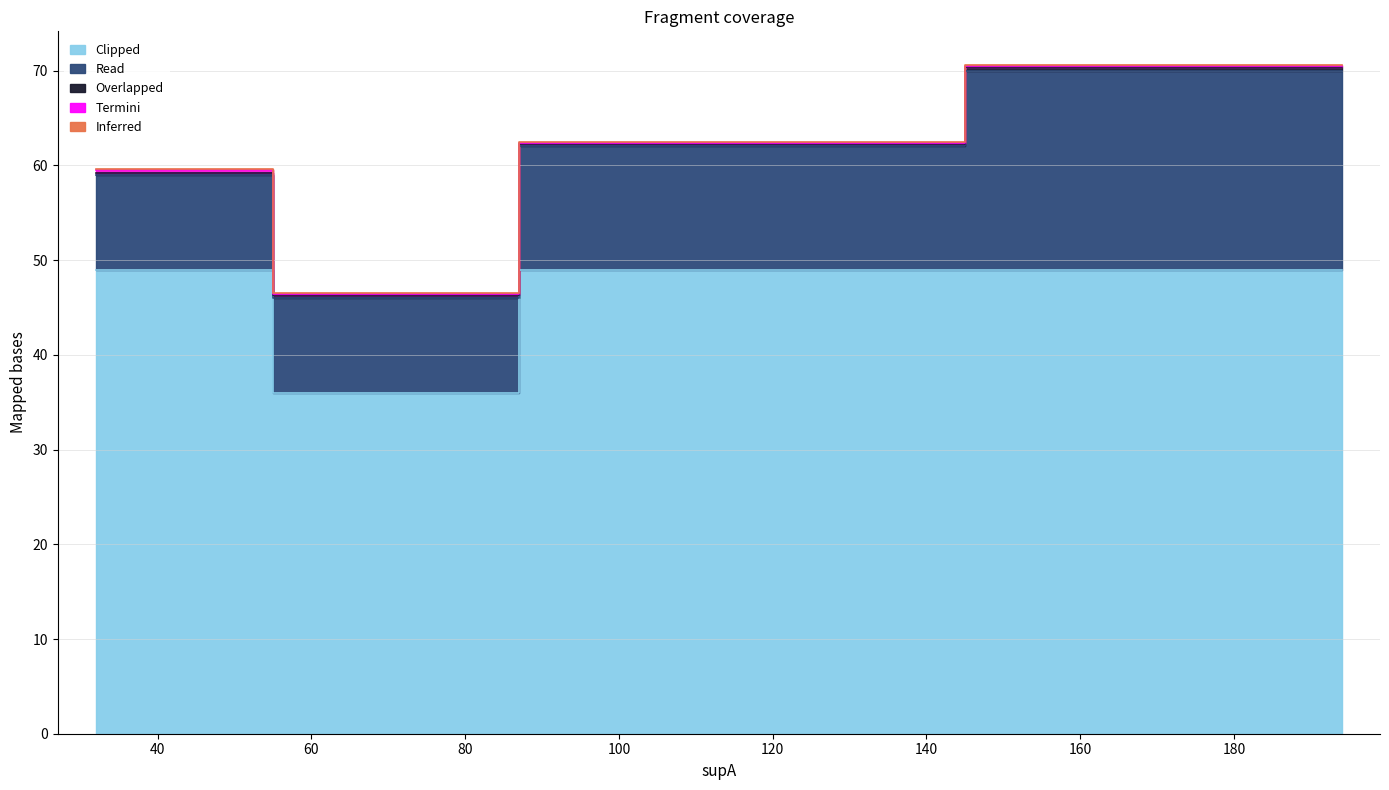

At how many categories does at least one series exceed 2?

4